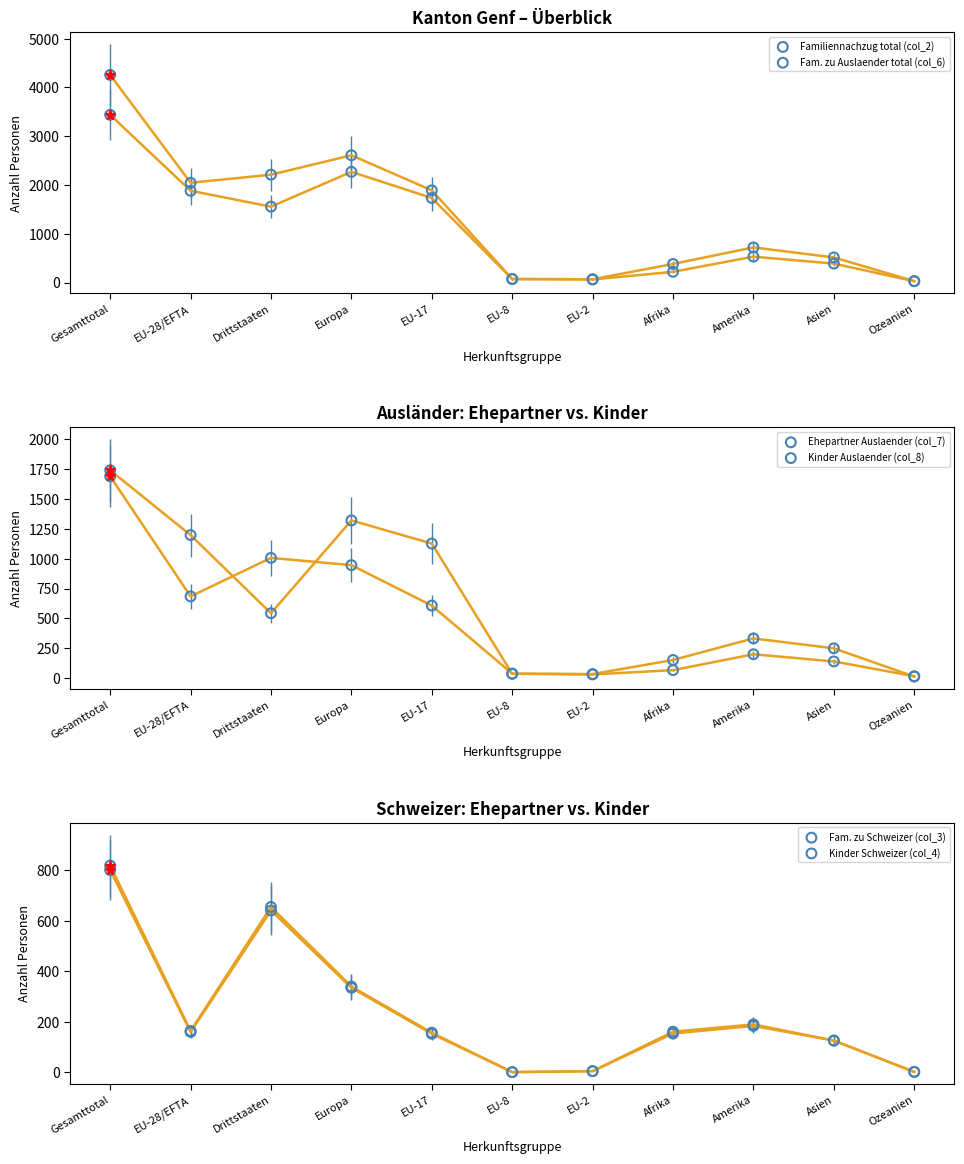

Which series contains the highest Y value?

Familiennachzug total (col_2)